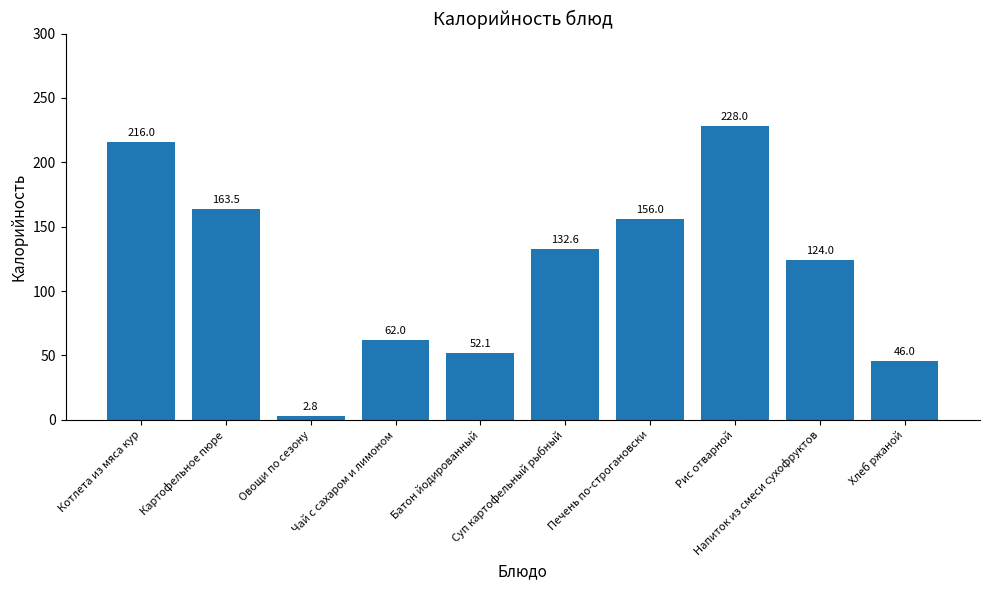

The chart shows a value of 36.1 at Суп картофельный рыбный. True or false?

False